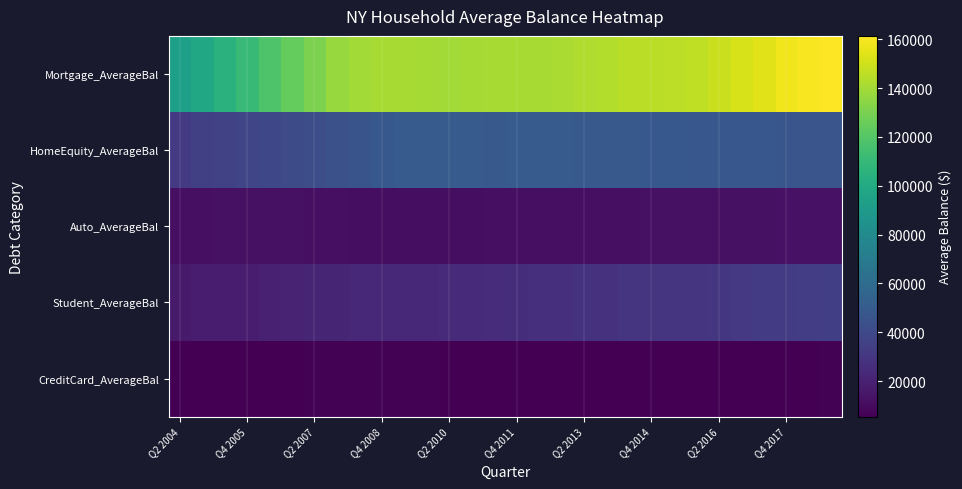

What is the smallest value displayed?

5400